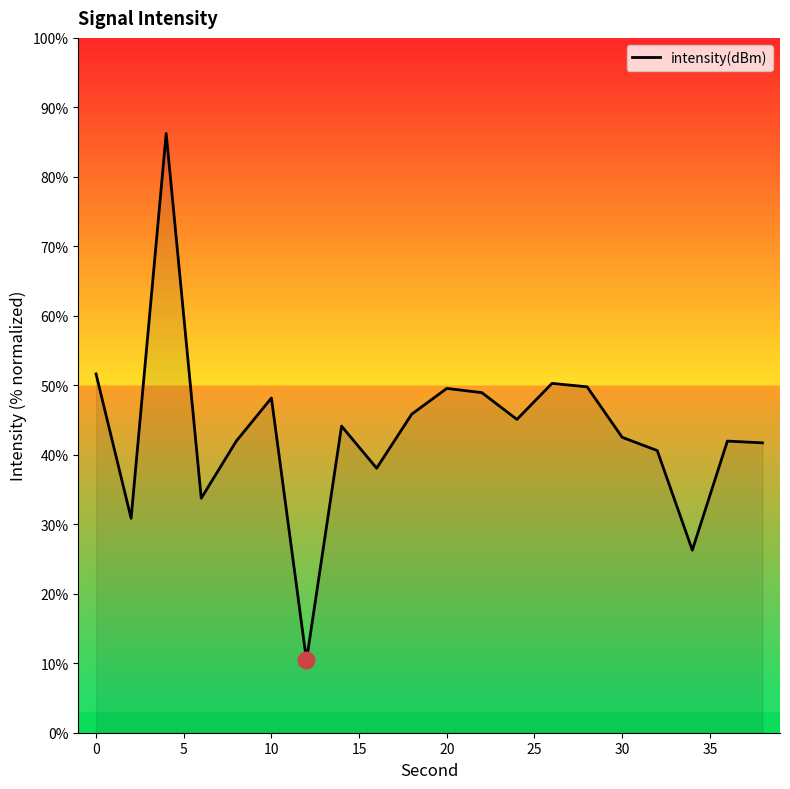

What is the minimum value shown in the chart?

10.4